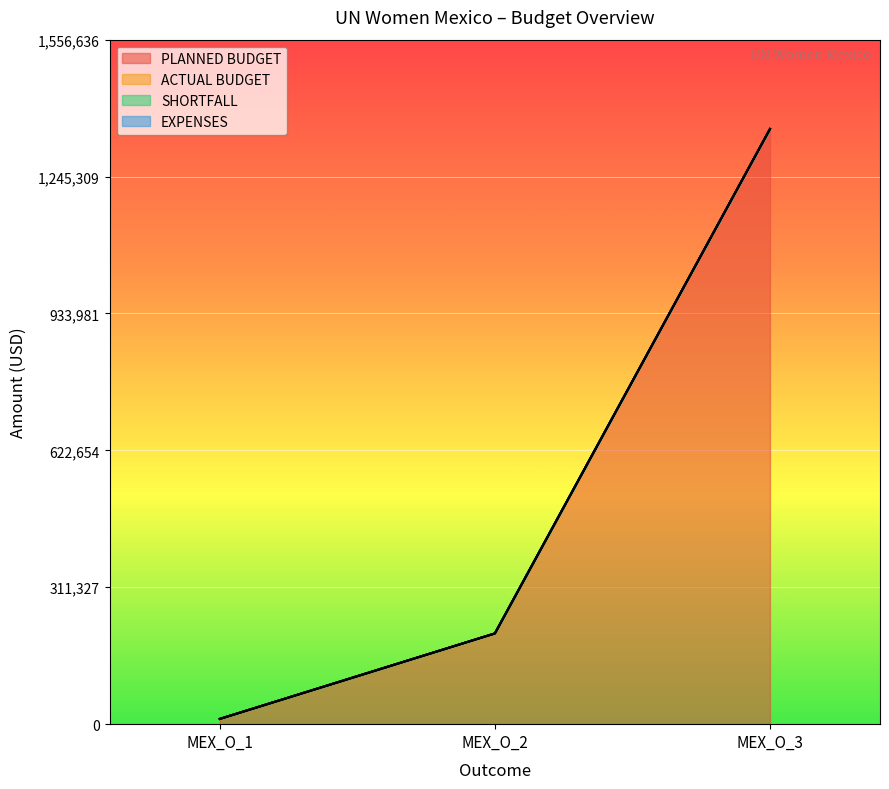

Reading right to left, transcribe all the data shown in this chart.

PLANNED BUDGET: 1353597	206365	12000
ACTUAL BUDGET: 0	0	0
SHORTFALL: 0	0	0
EXPENSES: 0	0	0